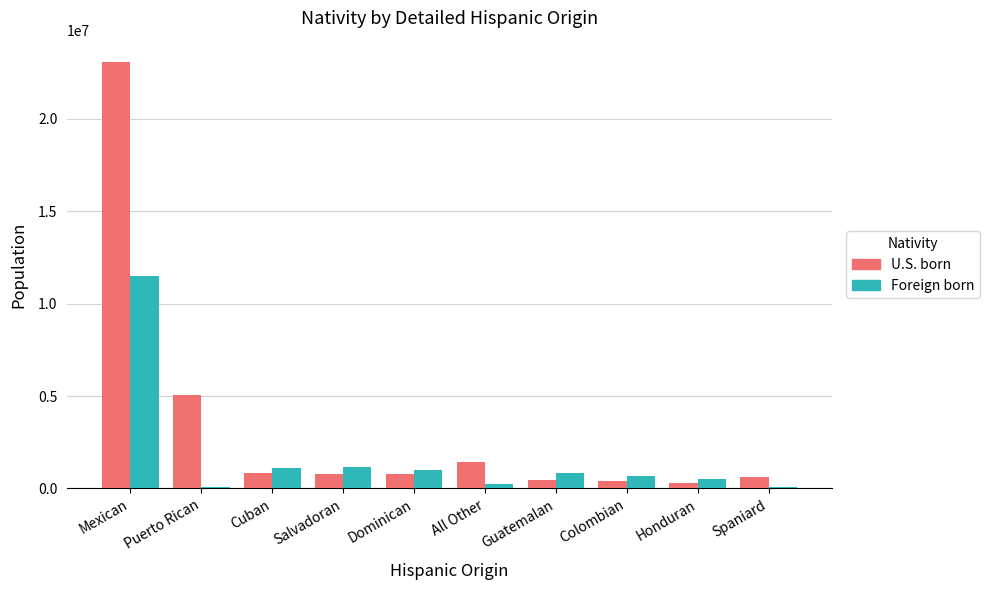

List the series in order of their peak value, highest first.

U.S. born, Foreign born